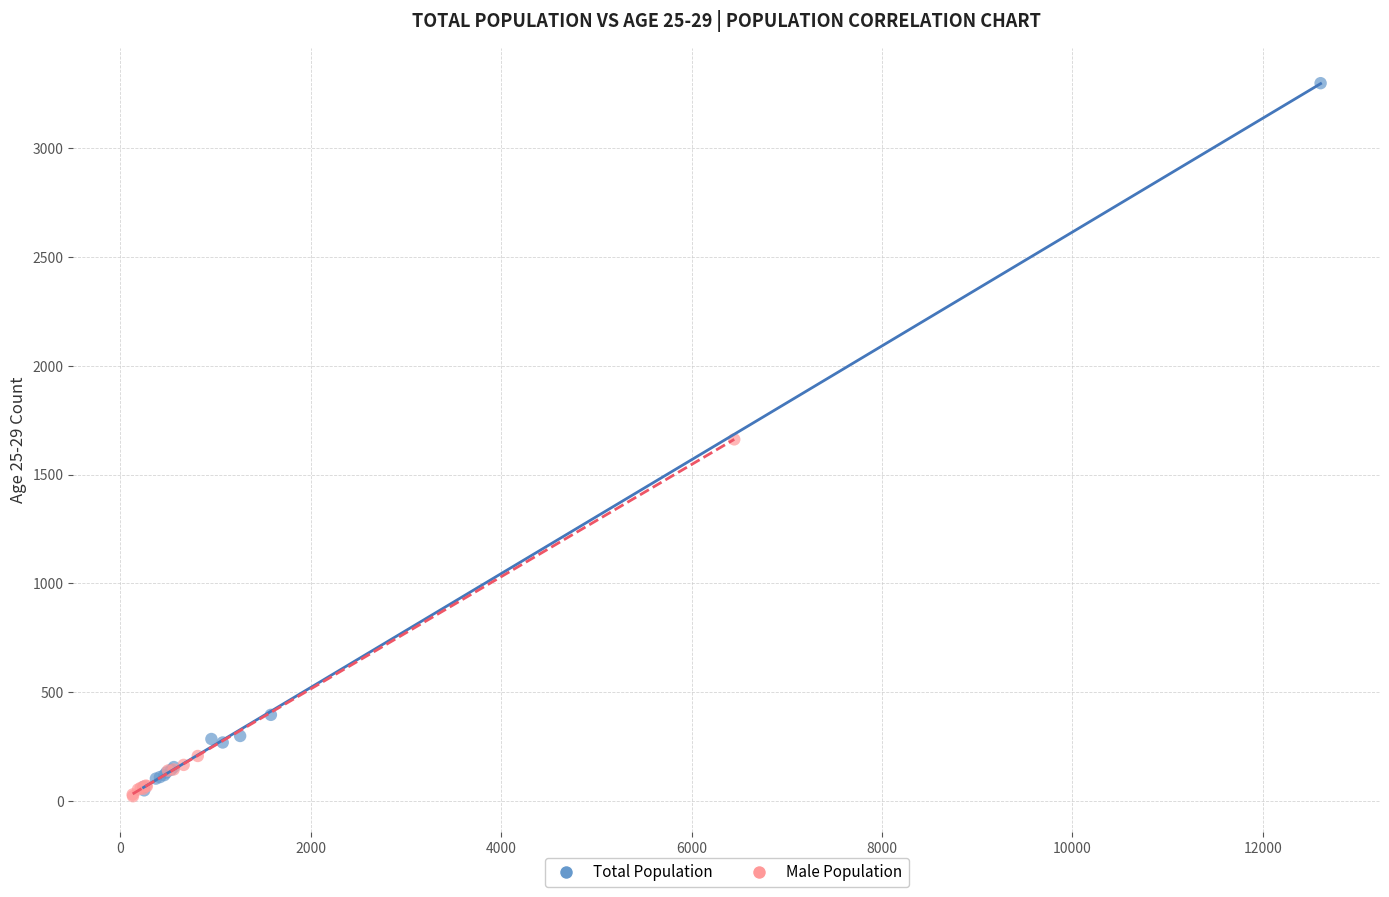

Which series has the widest spread of Y values?

Total Population